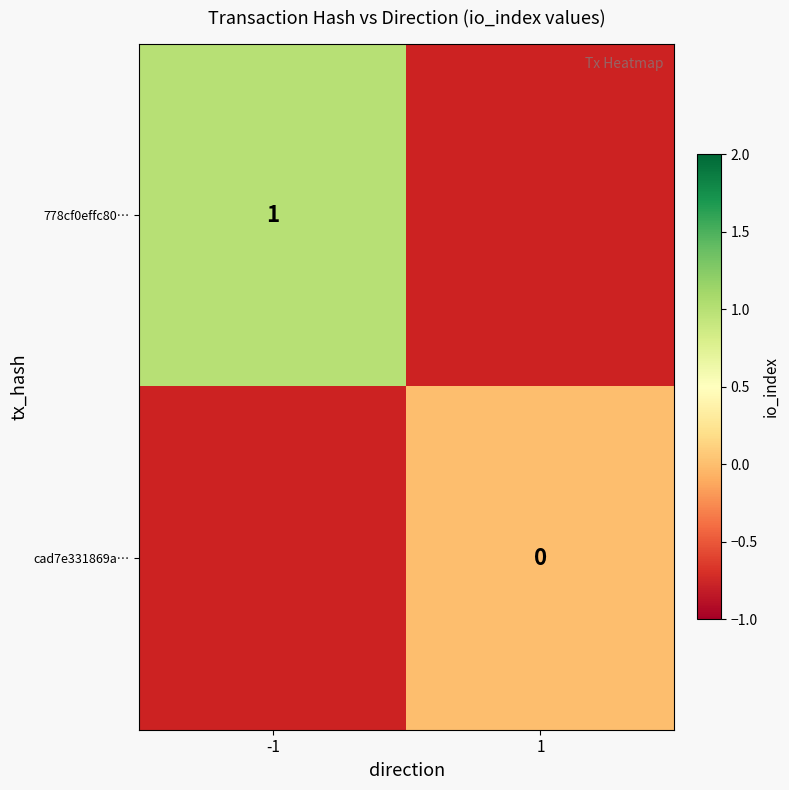

True or false: 778cf0effc80… has a value of 0 at -1.

False